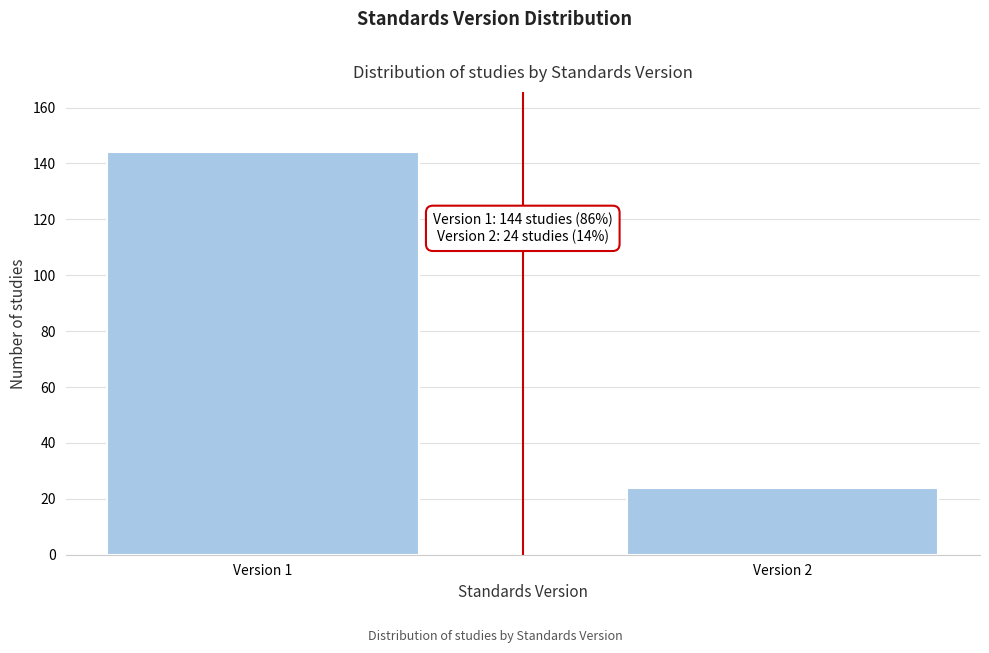

Reading right to left, transcribe all the data shown in this chart.

Version 2=24	Version 1=144